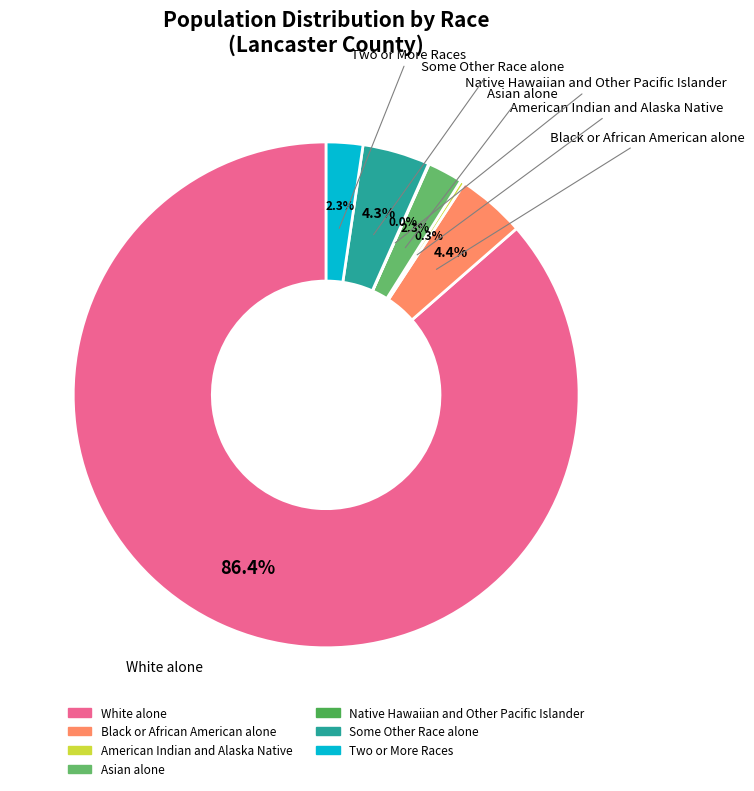

To the nearest percent, what is the average slice percentage?

14%